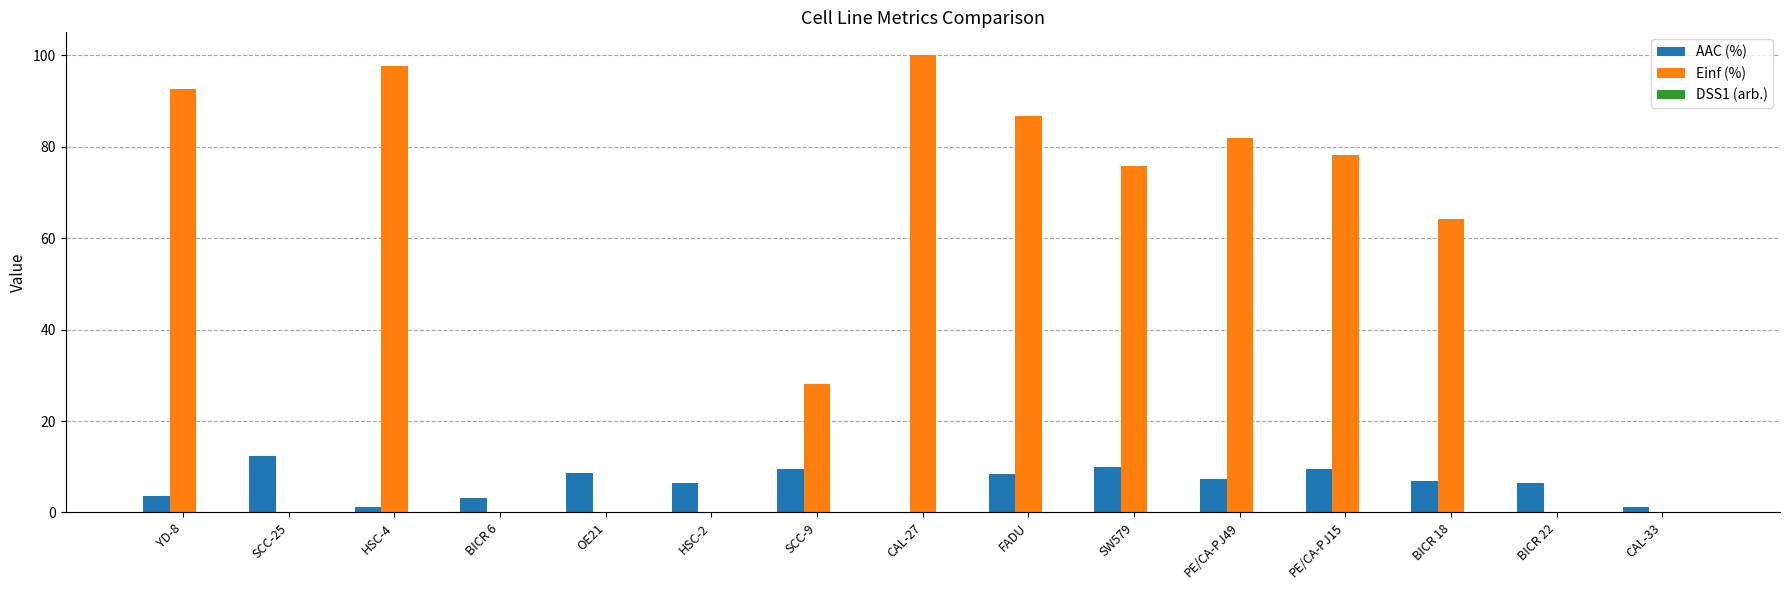

What is the sum of all AAC (%) values?

94.9